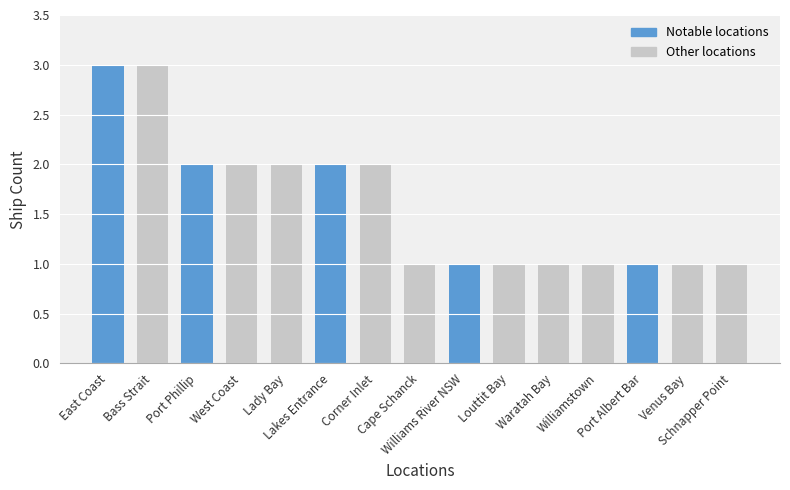

The value at Corner Inlet is 2. True or false?

True